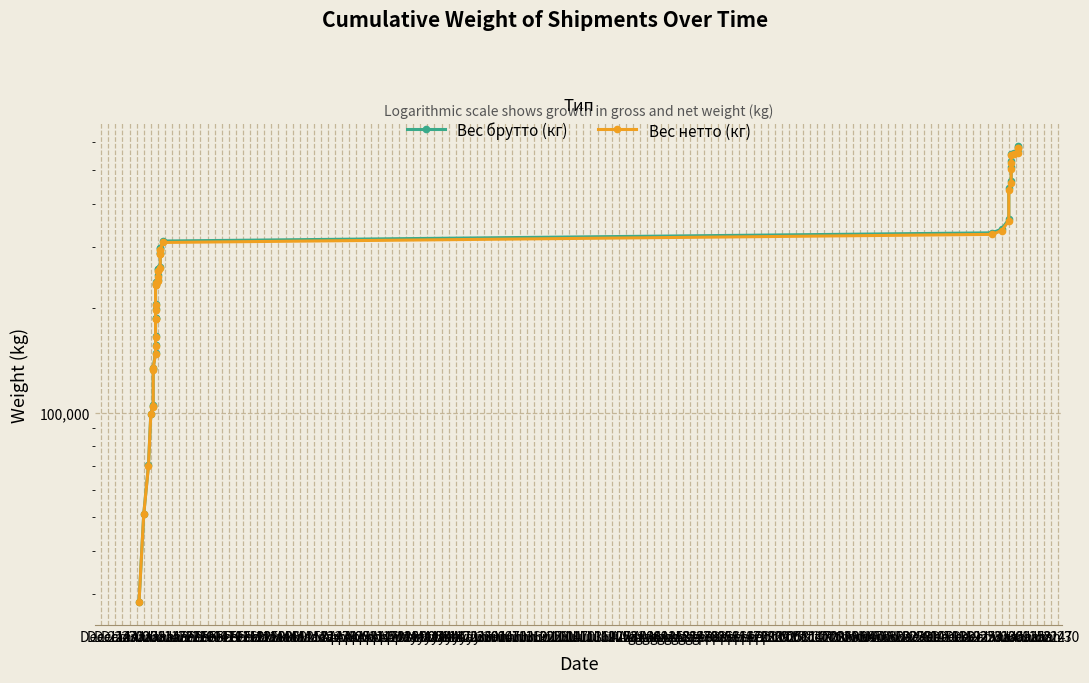

Is the value of Вес брутто (кг) at Mar 30 greater than the value of Вес нетто (кг) at Jan 20?

Yes